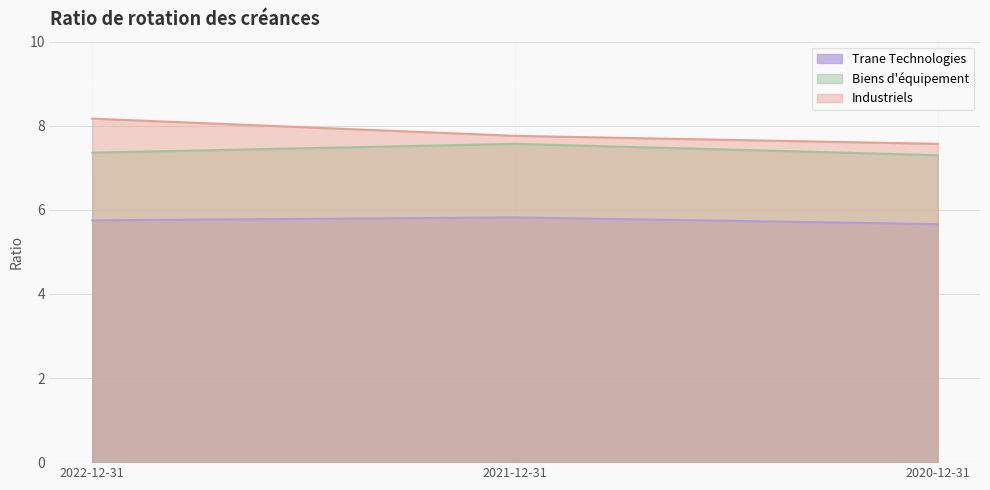

What is the value of the Trane Technologies point at the 3rd from the left?

5.7